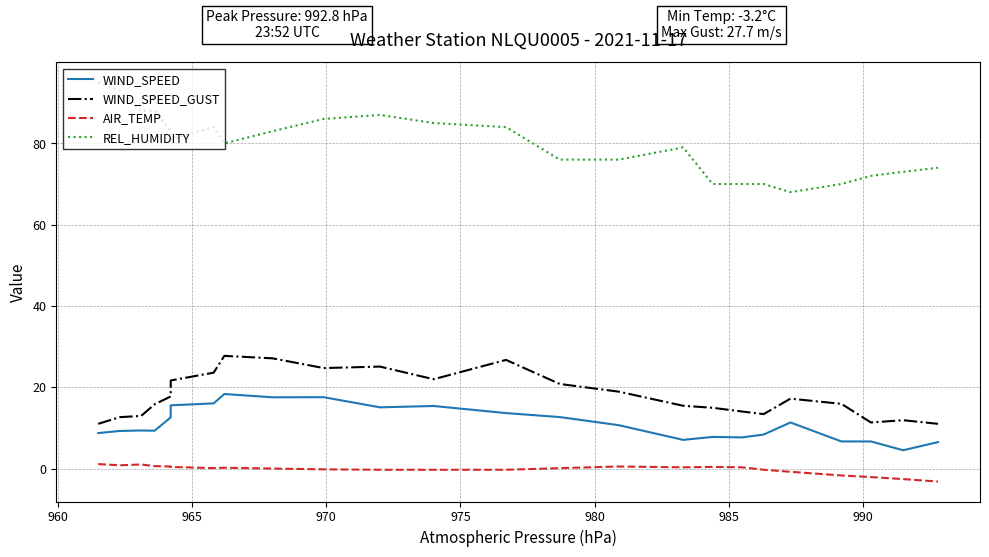

How many values in the REL_HUMIDITY series exceed 81?

11